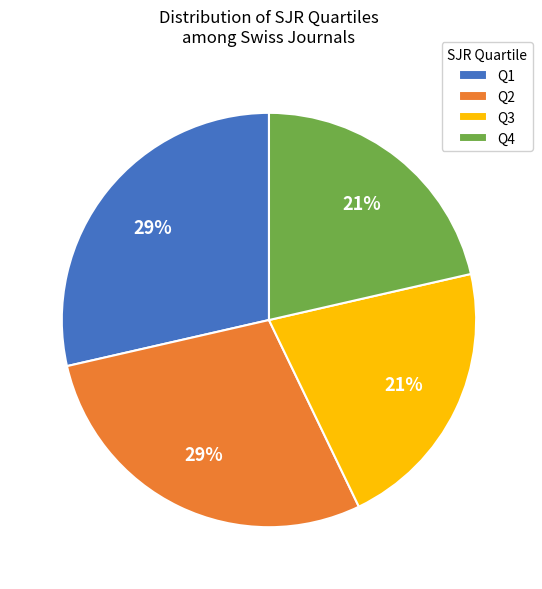

What percentage is the Q4 slice, to the nearest percent?

21%